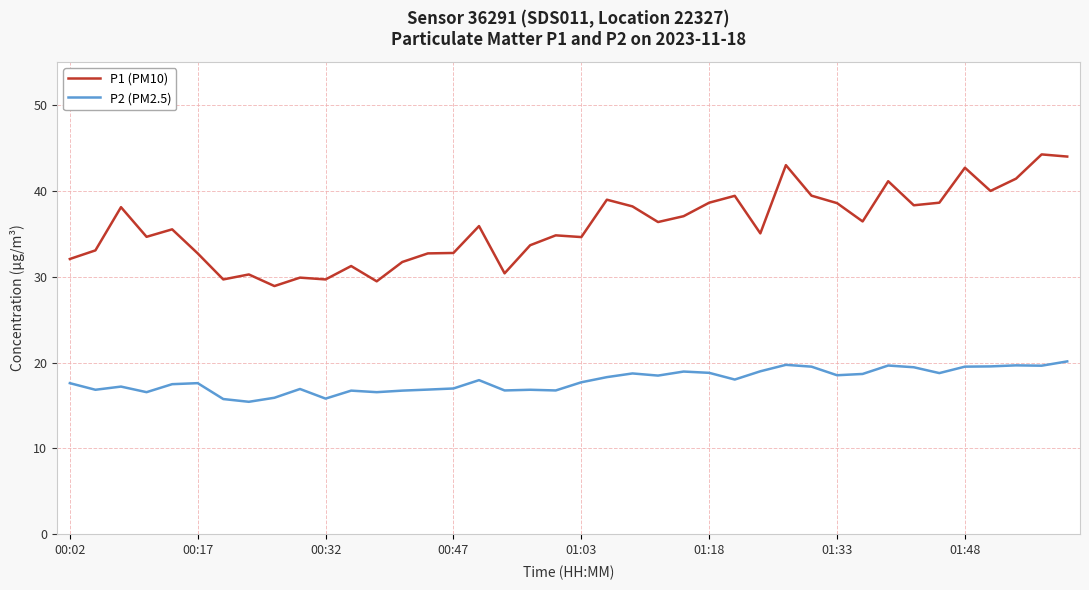

What is the highest value of the P1 (PM10) series?

44.2